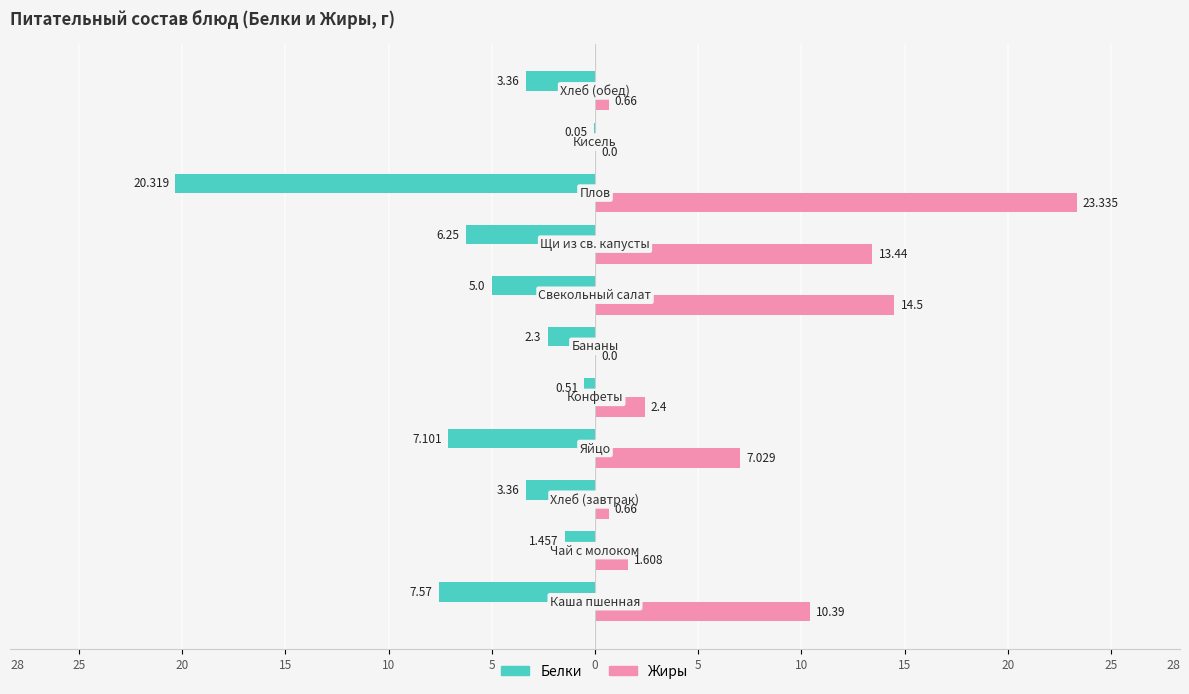

How many bars are there in each group?

2